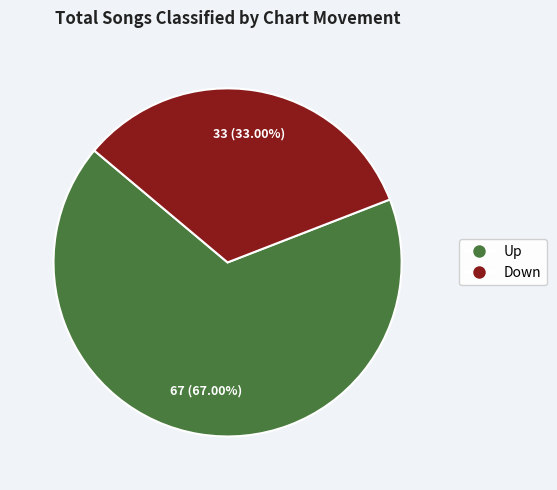

Is there a majority slice in this chart?

Yes